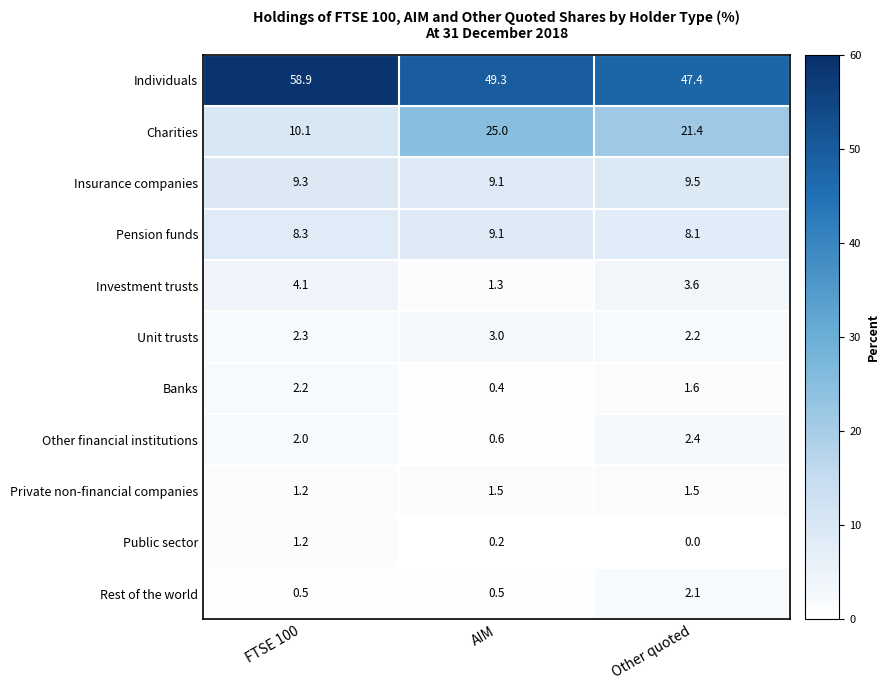

Which series changed the most between AIM and Other quoted?

Charities